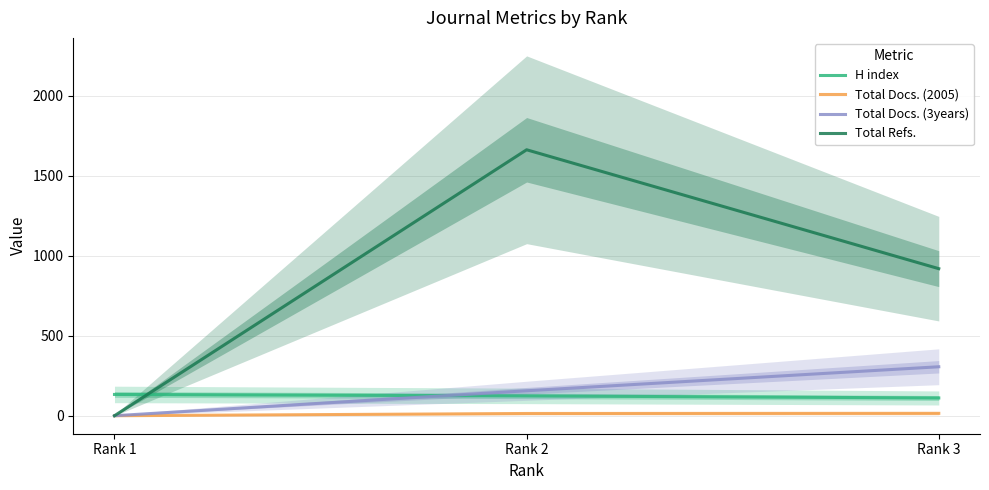

What is the highest value of the H index series?

133